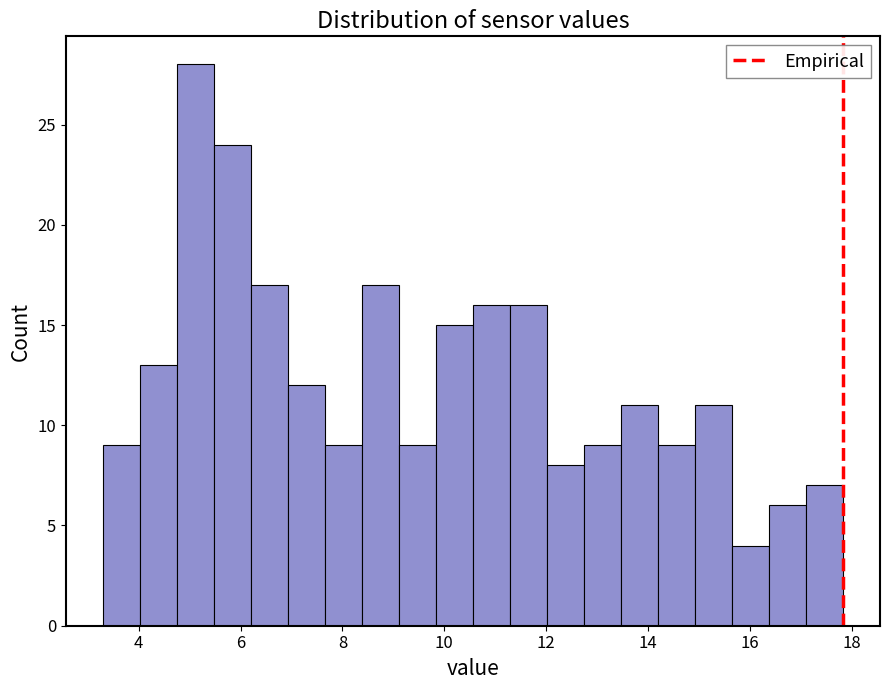

Around what value on the x-axis is the tallest bar? Give the approximate position of its centre, as read against the axis.

5.2